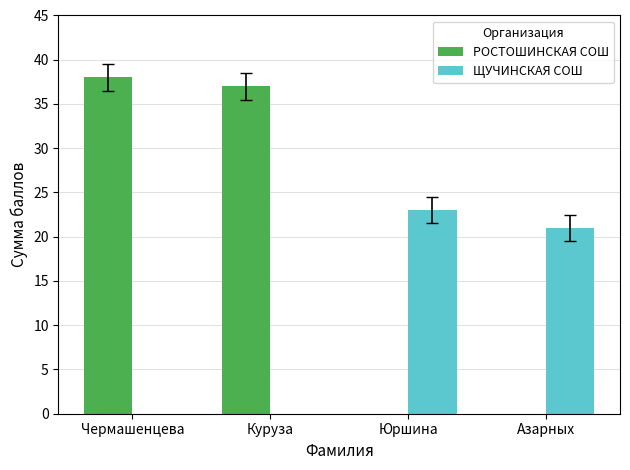

What is the total value across all series at Азарных?

21